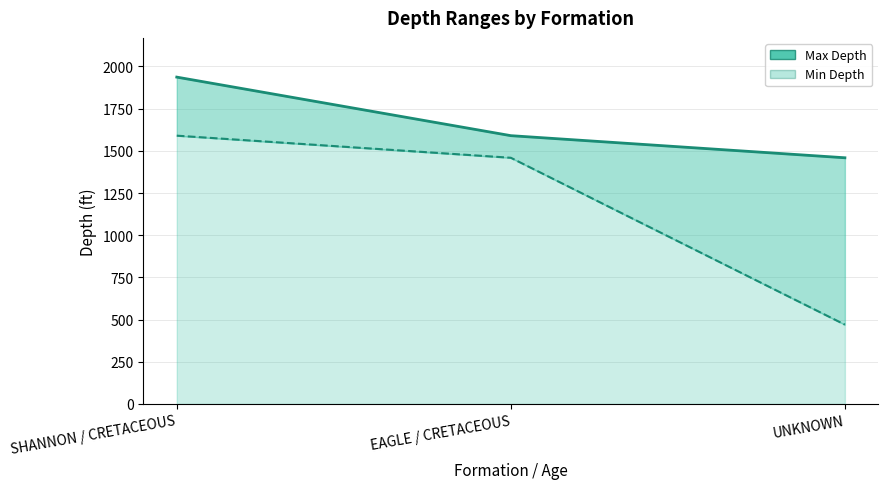

Which category has the highest value across all series?

SHANNON / CRETACEOUS